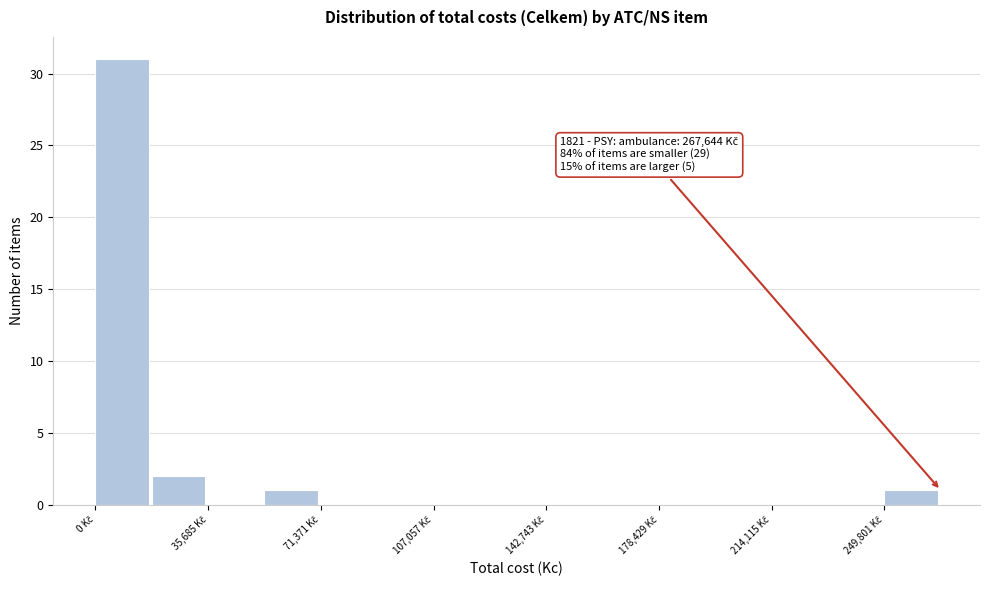

Around what value on the x-axis is the tallest bar? Give the approximate position of its centre, as read against the axis.

10000